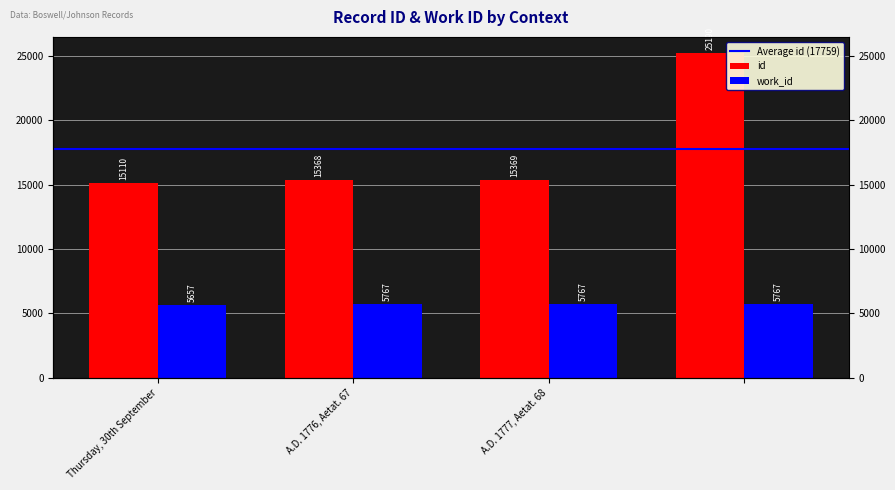

What position from the left is A.D. 1776, Aetat. 67?

2